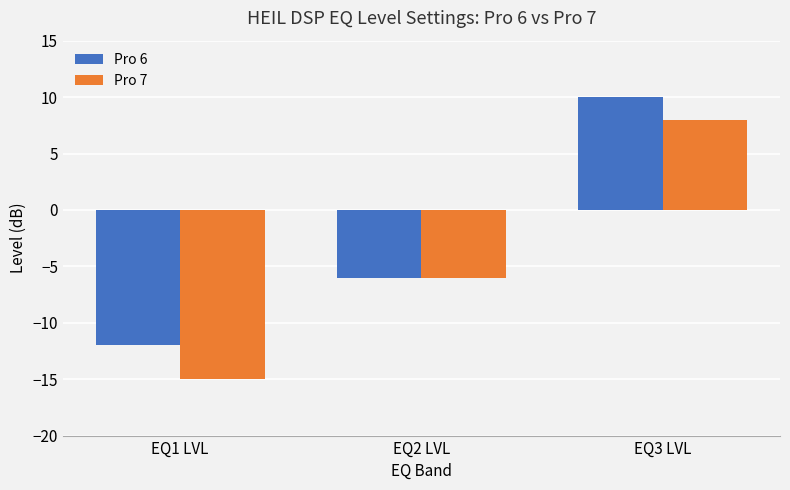

How many values in Pro 7 are above zero?

1